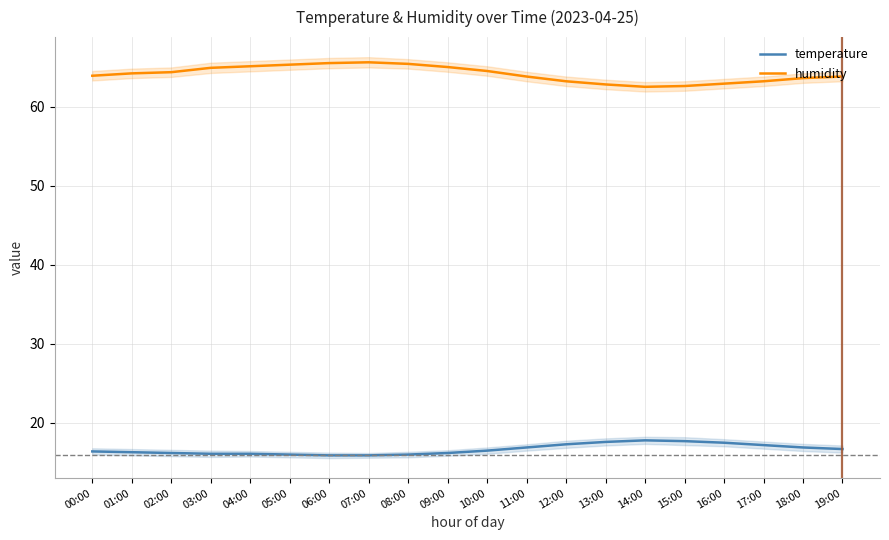

Which has a higher value, 04:00 or 18:00?

18:00